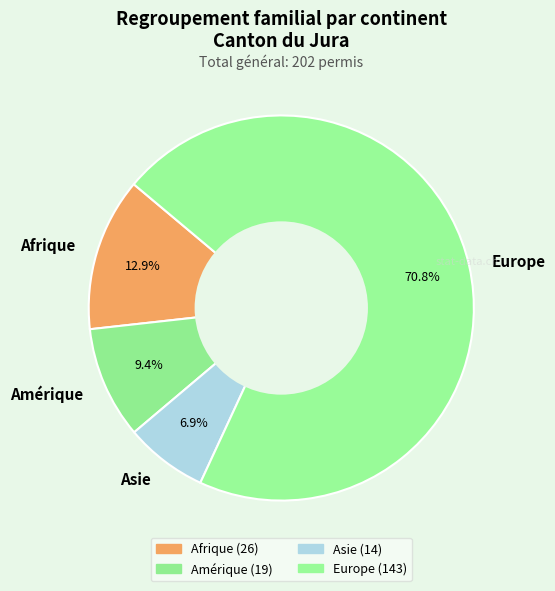

What is the smallest slice in the pie chart?

Asie